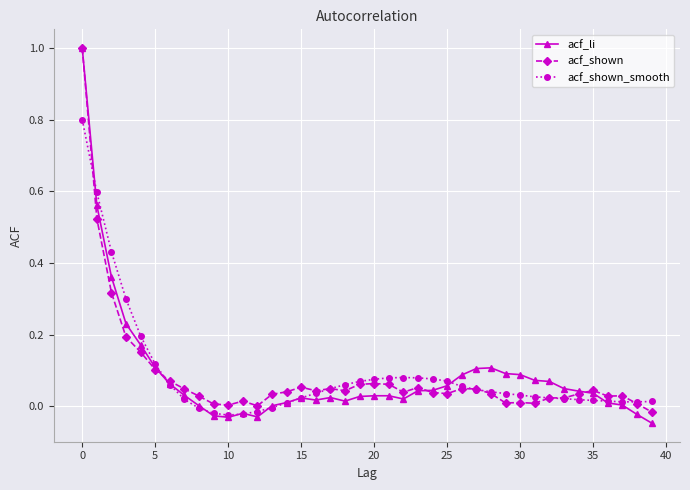

Which series has the largest range (max minus min)?

acf_li